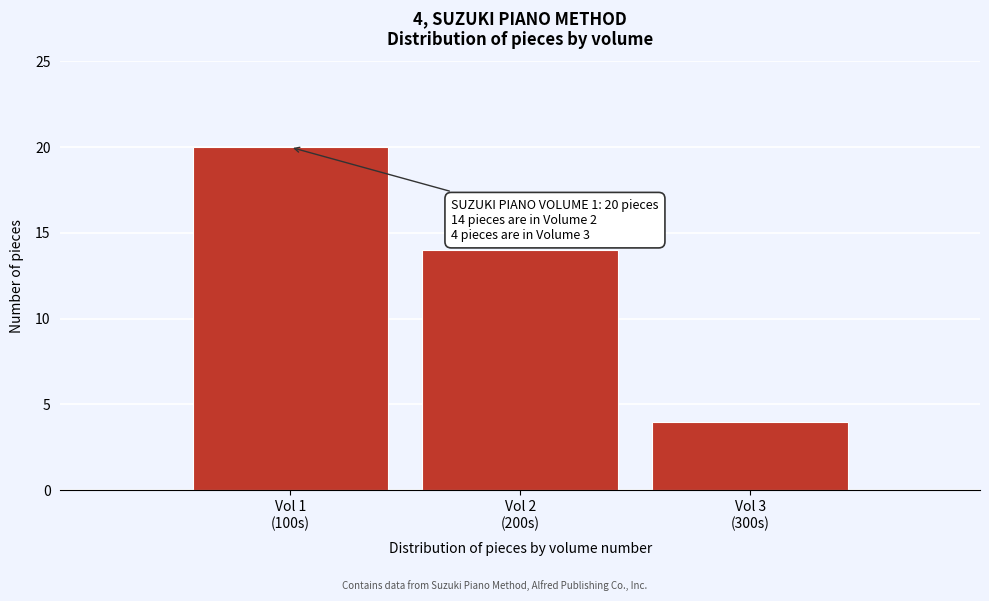

Reading left to right, transcribe all the data shown in this chart.

20	14	4